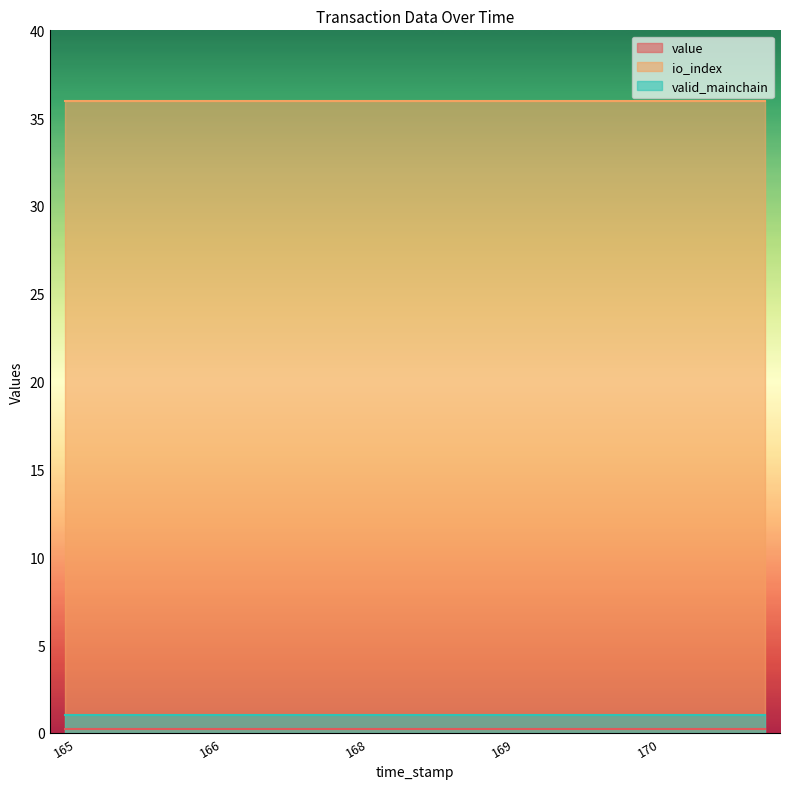

What is the average value of the valid_mainchain series?

1.0